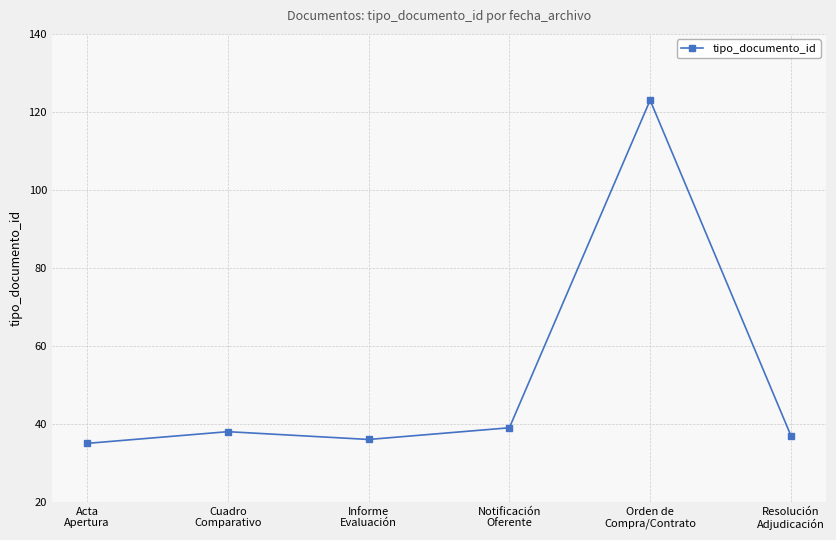

What is the sum of the values at Resolución
Adjudicación and Orden de
Compra/Contrato?

160